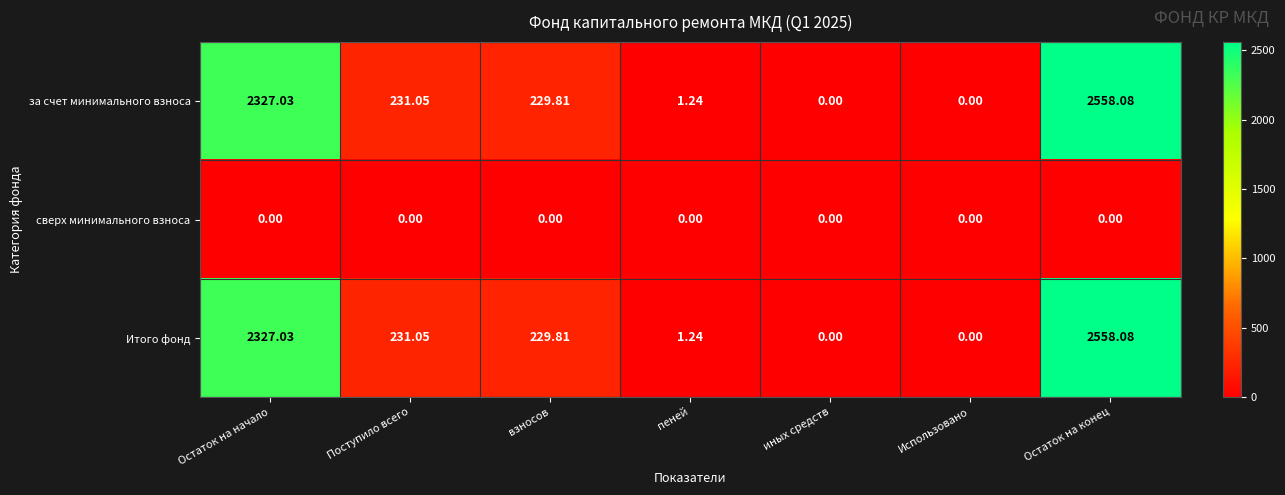

Where does the Итого фонд series first go above 229?

Остаток на начало